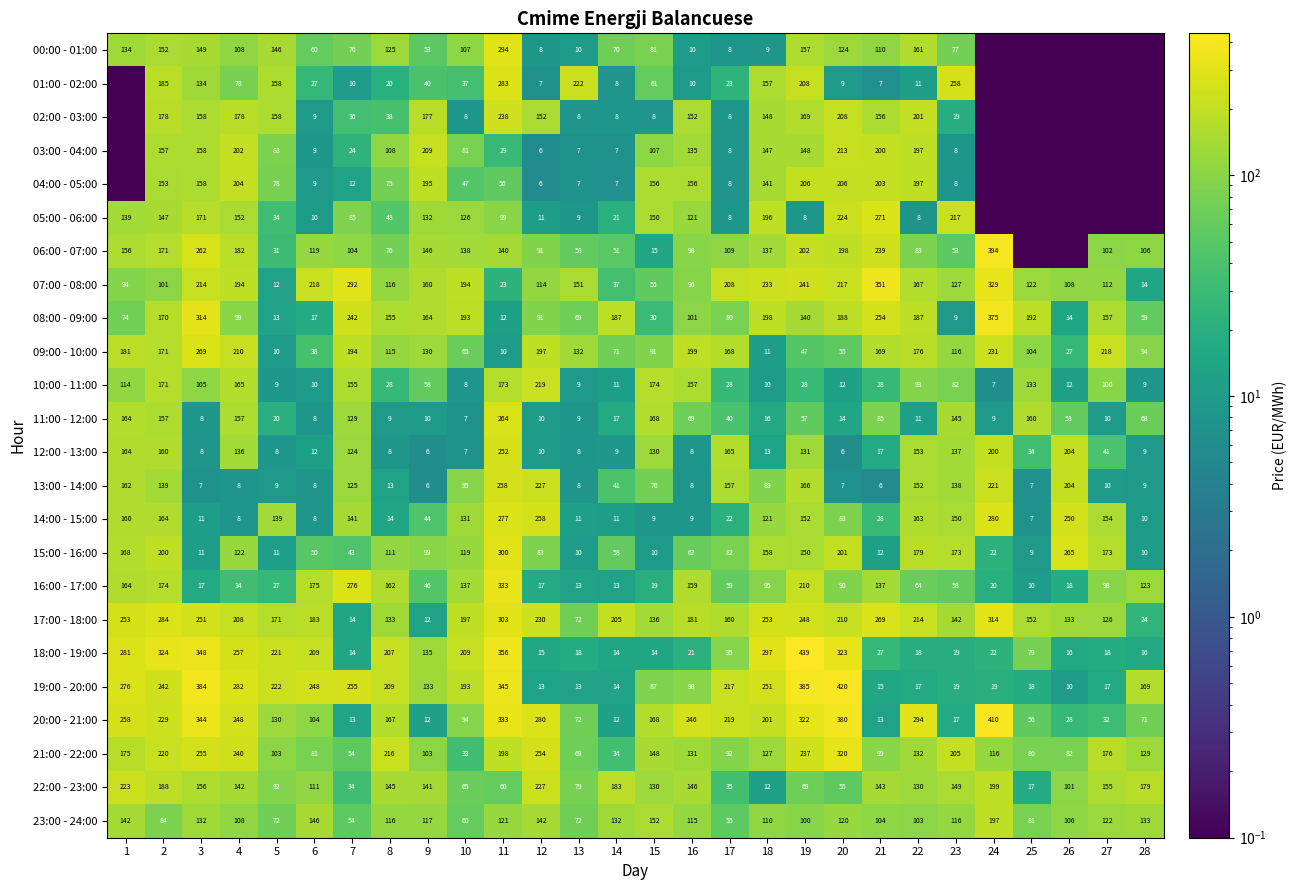

Count the number of data series in this chart.

24